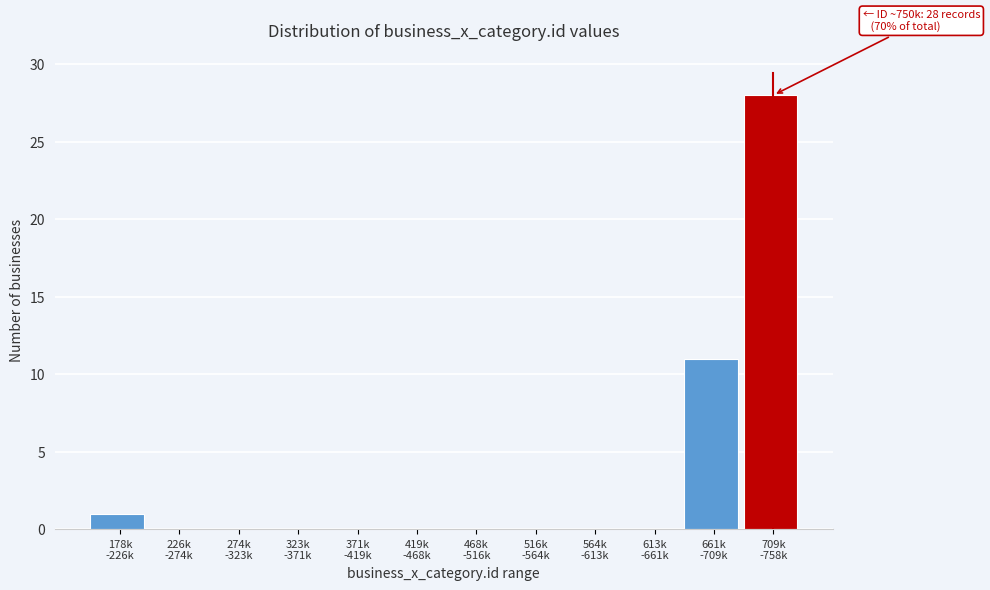

What is the sum of all values?

40